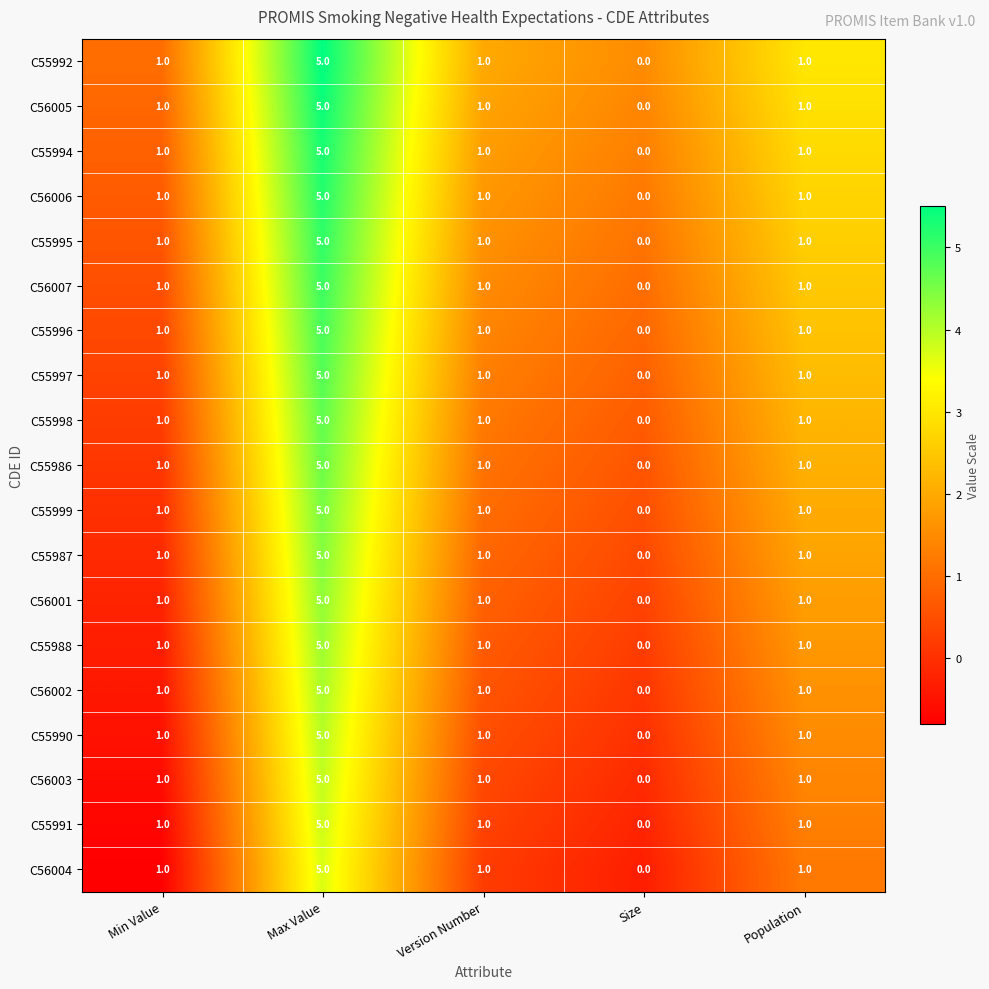

What is the total value across all series at Population?

19